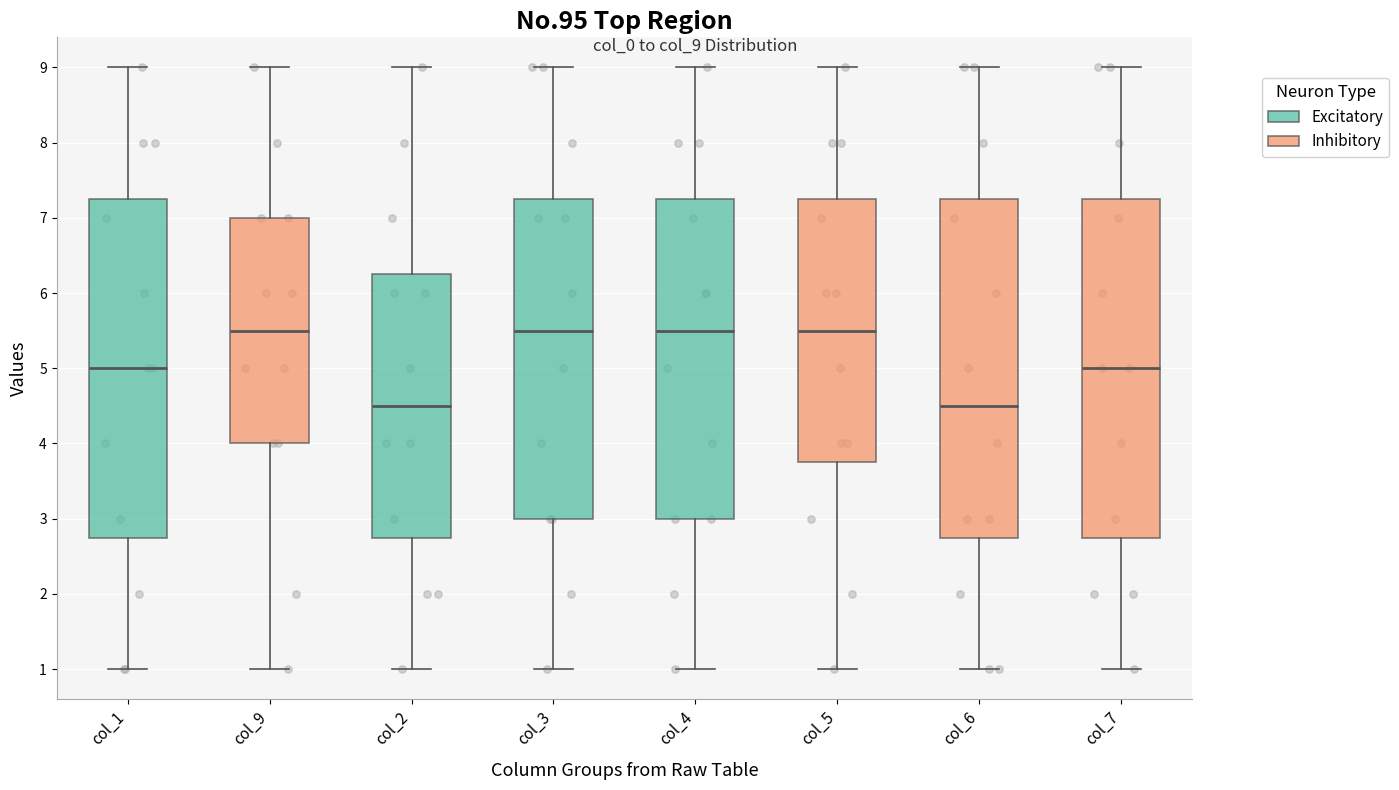

Reading left to right, read every box against the y-axis: the position of its median line, the range the box covers, and the ends of its whiskers. The values are not printed on the chart, so give them approximately, as read against the axis.

col_1: median 5.0, box 2.8 to 7.3, whiskers 1.0 to 9.0
col_9: median 5.5, box 4.0 to 7.0, whiskers 1.0 to 9.0
col_2: median 4.5, box 2.8 to 6.3, whiskers 1.0 to 9.0
col_3: median 5.5, box 3.0 to 7.3, whiskers 1.0 to 9.0
col_4: median 5.5, box 3.0 to 7.3, whiskers 1.0 to 9.0
col_5: median 5.5, box 3.8 to 7.3, whiskers 1.0 to 9.0
col_6: median 4.5, box 2.8 to 7.3, whiskers 1.0 to 9.0
col_7: median 5.0, box 2.8 to 7.3, whiskers 1.0 to 9.0